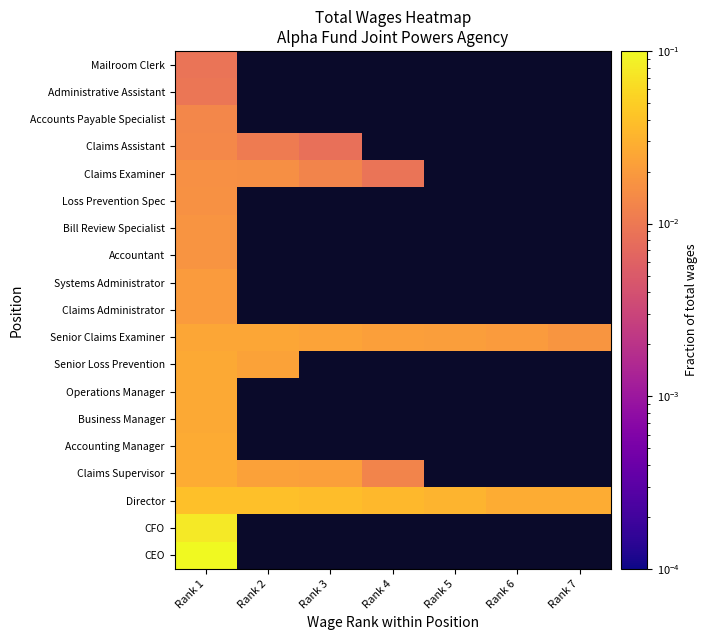

Rank the series at Rank 1 from lowest to highest value.

Mailroom Clerk, Administrative Assistant, Accounts Payable Specialist, Claims Assistant, Claims Examiner, Loss Prevention Spec, Bill Review Specialist, Accountant, Systems Administrator, Claims Administrator, Senior Claims Examiner, Senior Loss Prevention, Operations Manager, Business Manager, Accounting Manager, Claims Supervisor, Director, CFO, CEO